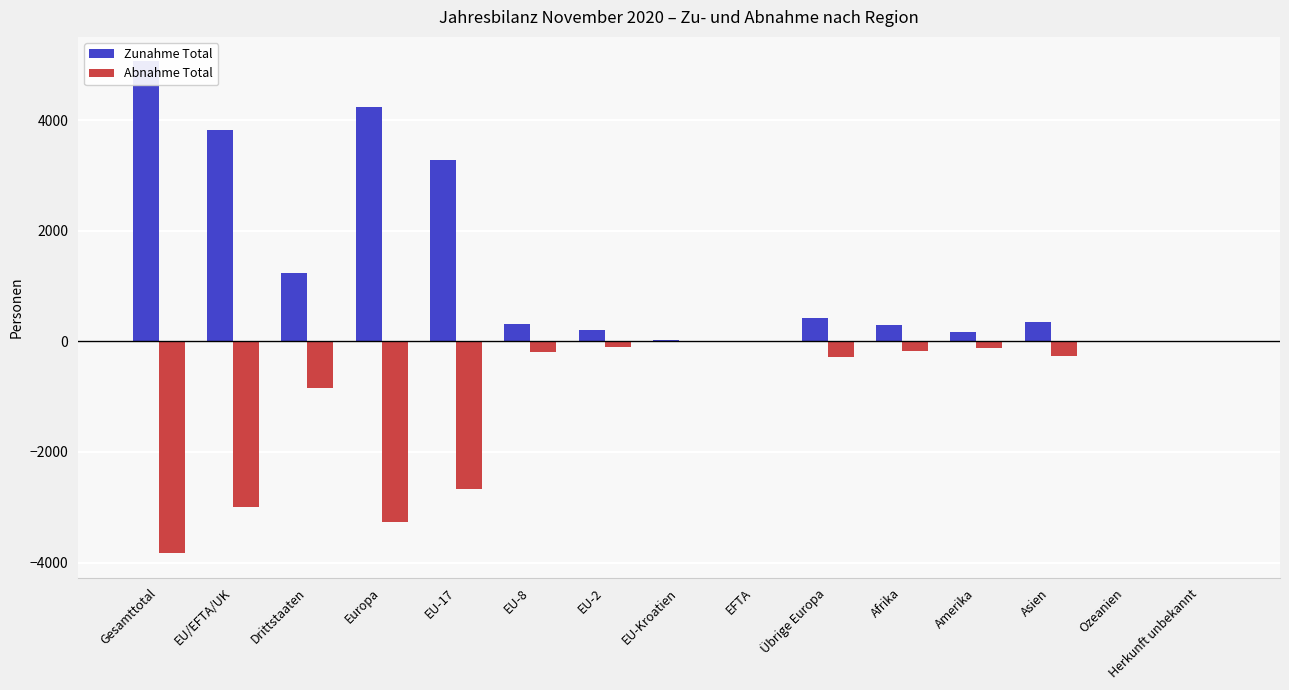

Are the bars horizontal?

No